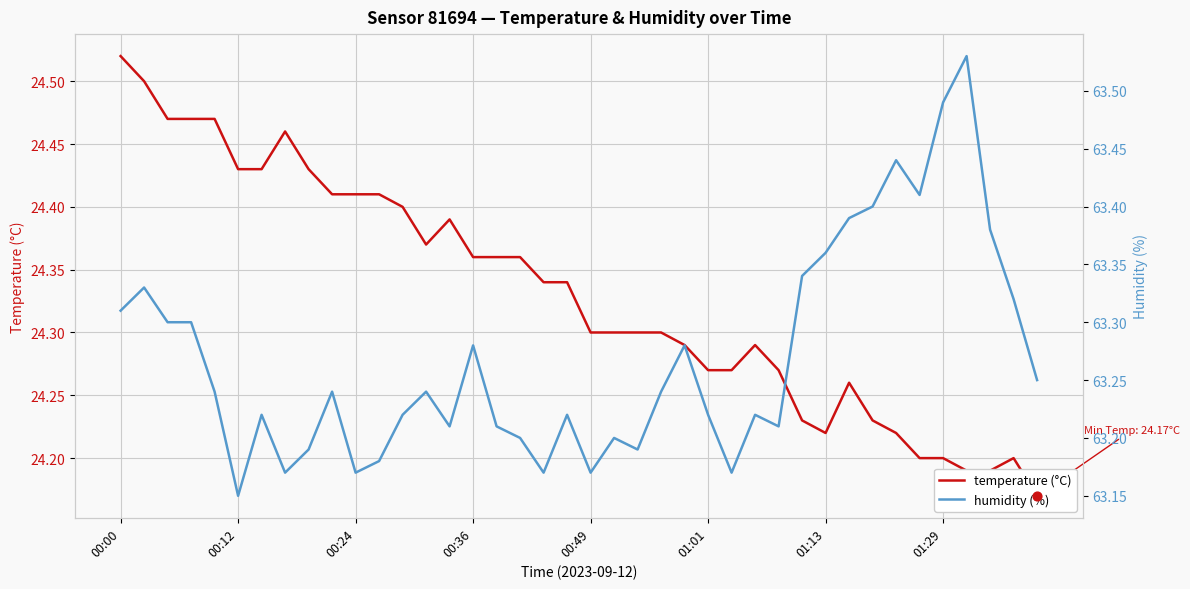

Is the value of humidity (%) at 20 greater than the value of temperature (°C) at 00:24?

Yes